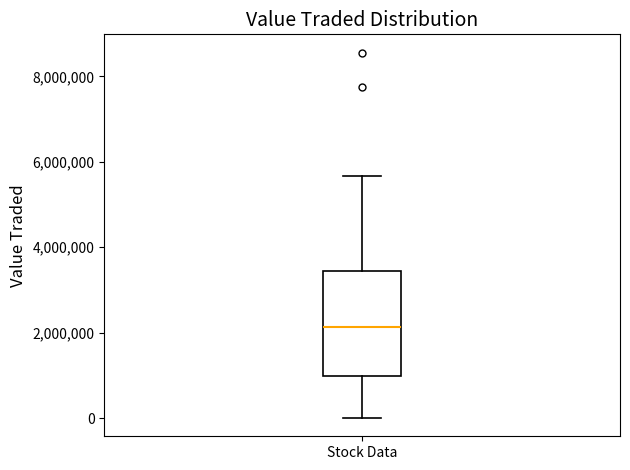

Where is the lower edge of the box for Stock Data on the y-axis? The values are not printed on the chart, so give them approximately, as read against the axis.

1000000